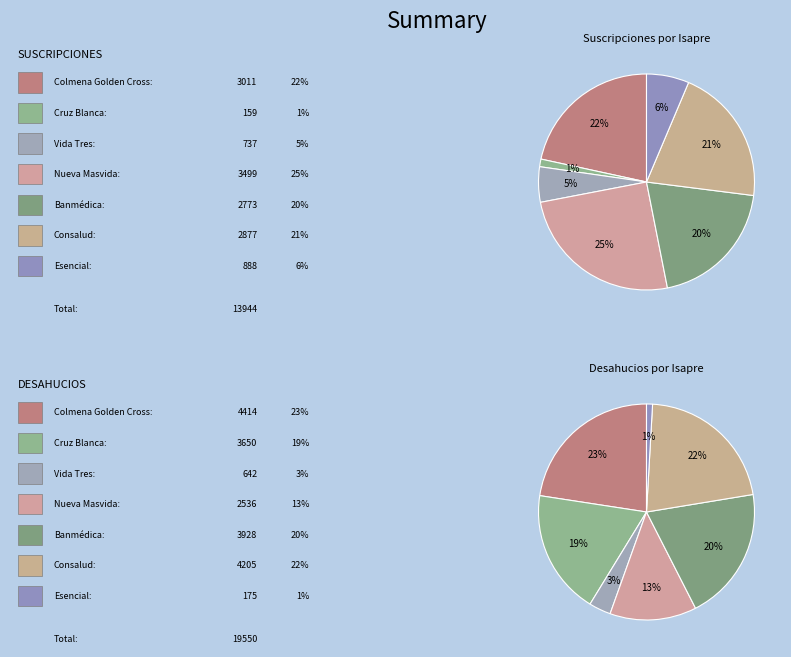

Is Vida Tres S.A. the majority of the pie?

No